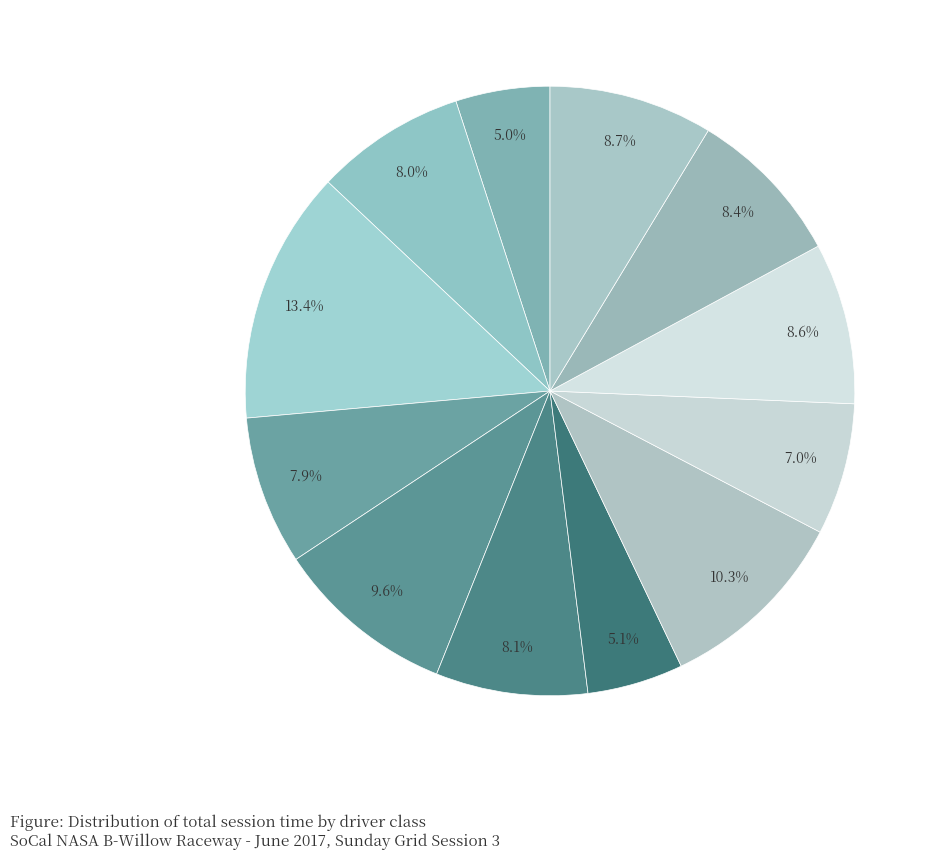

How many slices are in this pie chart?

12